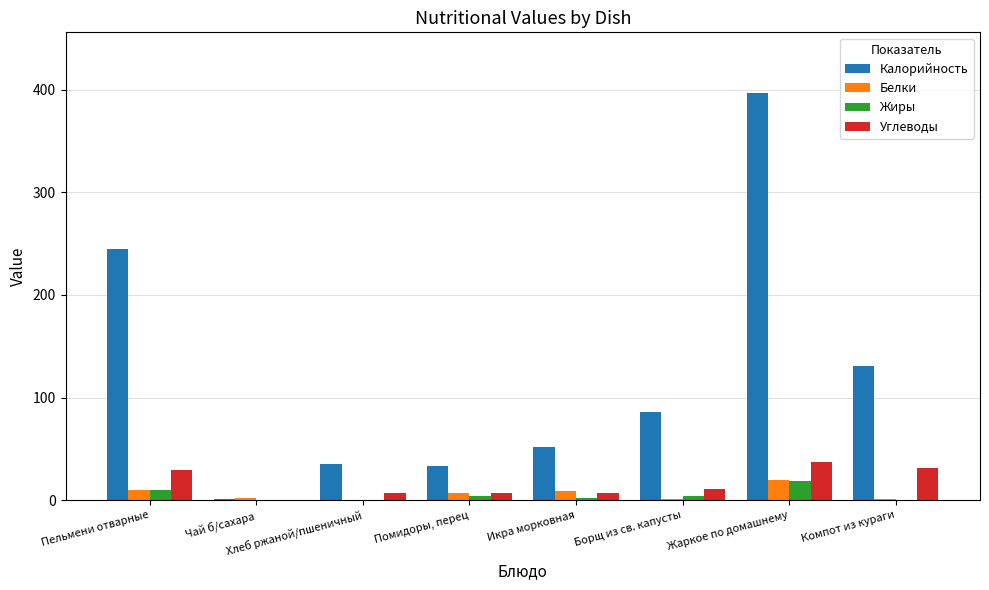

How many groups of bars are there?

8